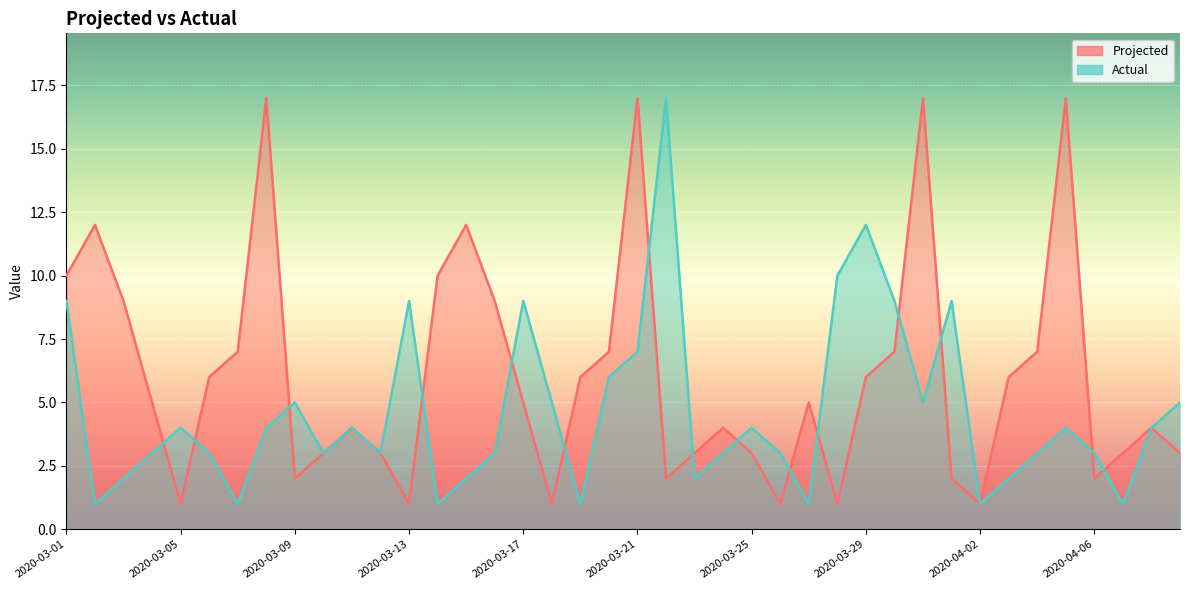

How many intersections are there between Actual and Projected?

15